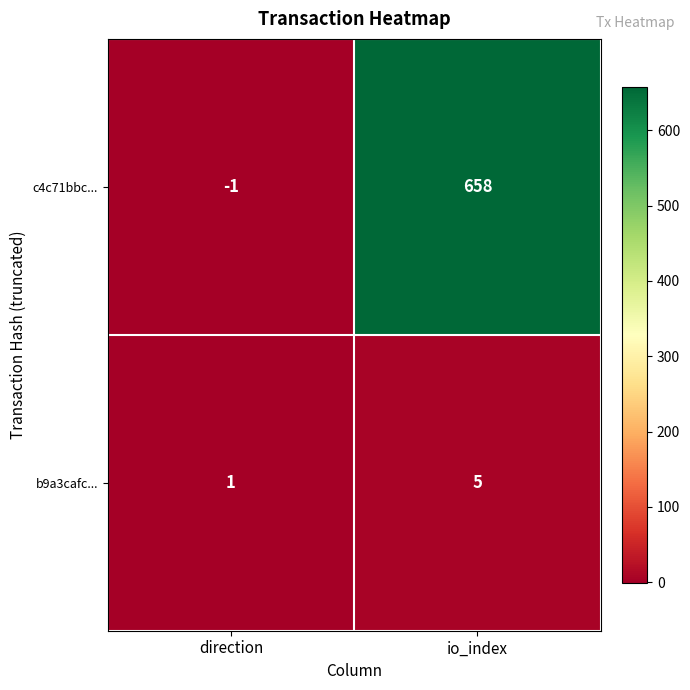

The value of c4c71bbc... at direction is -1. True or false?

True